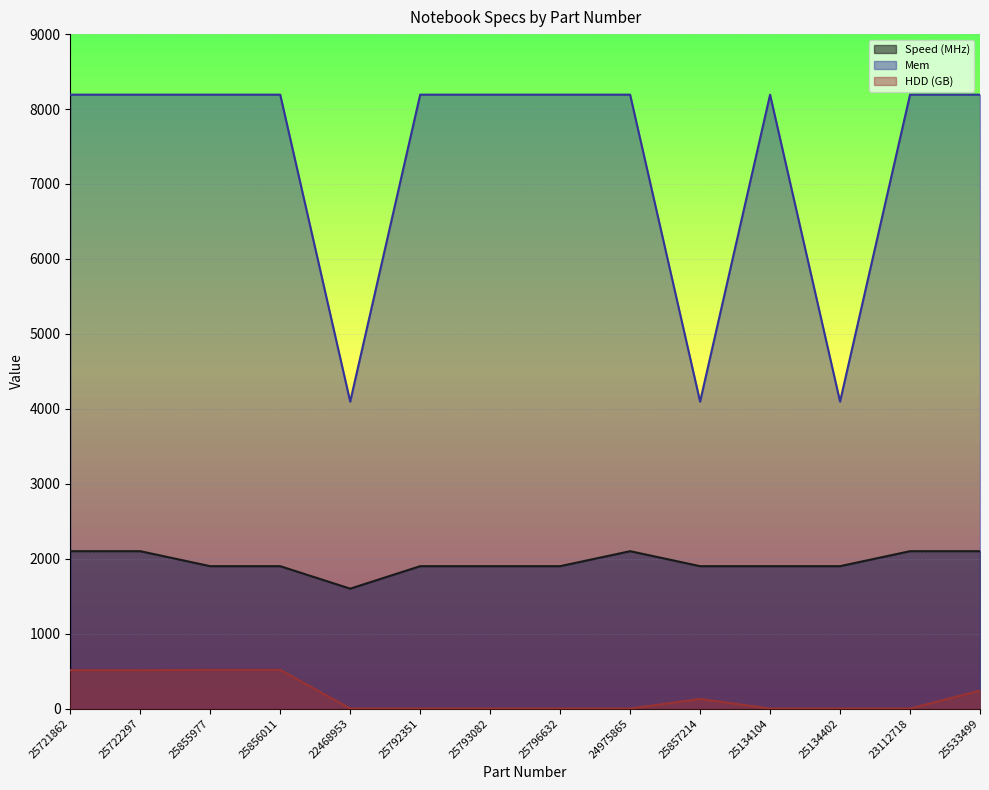

True or false: Speed (MHz) and Mem cross at least once.

False